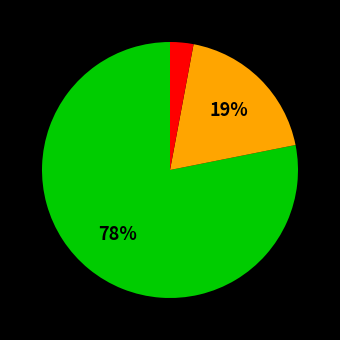

How many slices are in this pie chart?

3